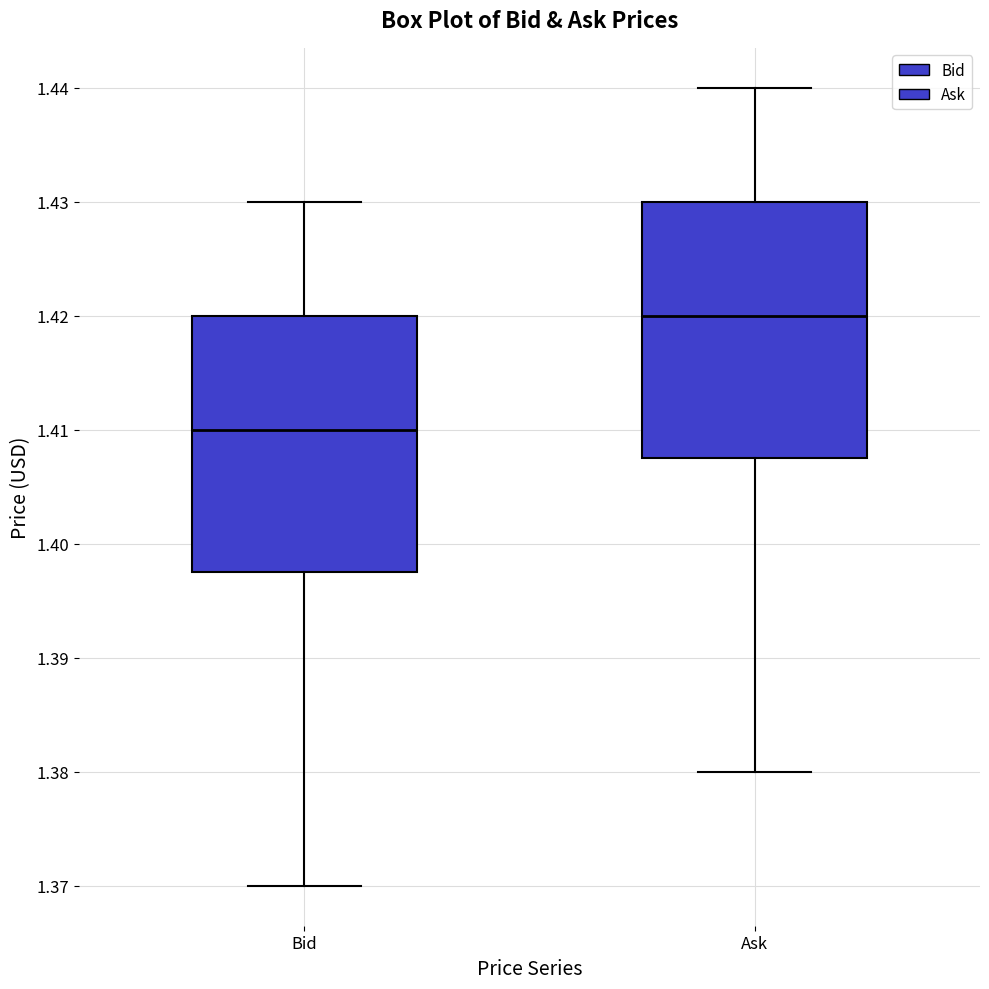

Reading left to right, read every box against the y-axis: the position of its median line, the range the box covers, and the ends of its whiskers. The values are not printed on the chart, so give them approximately, as read against the axis.

Bid: median 1.410, box 1.398 to 1.420, whiskers 1.370 to 1.430
Ask: median 1.420, box 1.408 to 1.430, whiskers 1.380 to 1.440